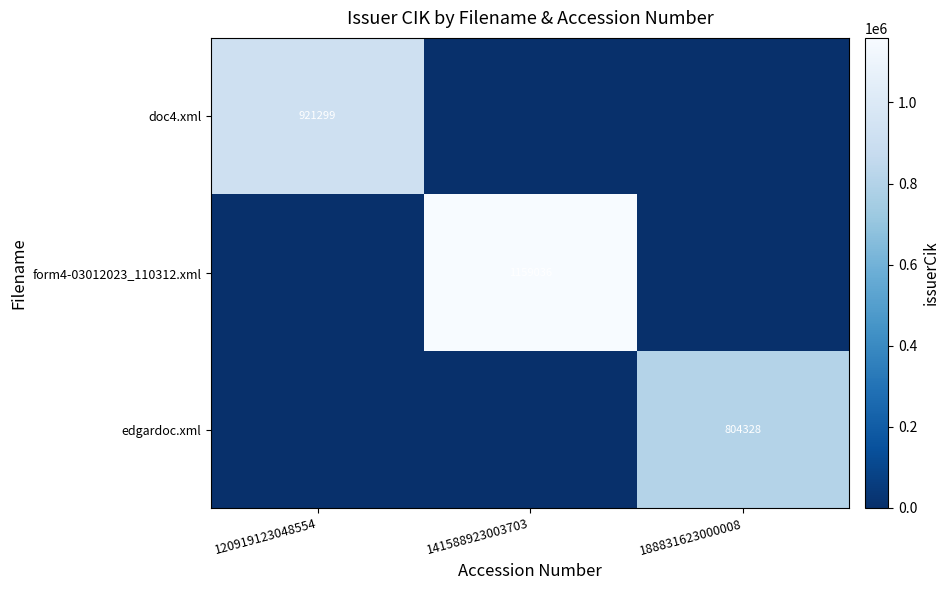

Is the value of edgardoc.xml at 188831623000008 greater than the value of form4-03012023_110312.xml at 141588923003703?

No